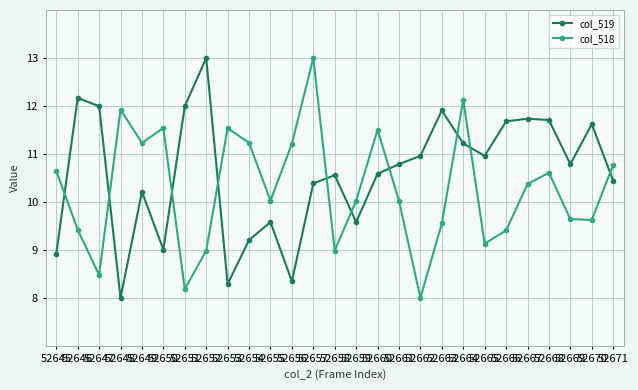

What is the spread (max minus min) of values at 52670?

2.0